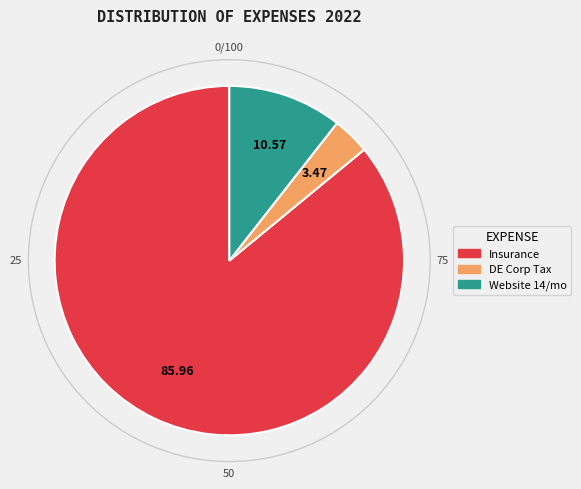

Does any single category account for the majority?

Yes